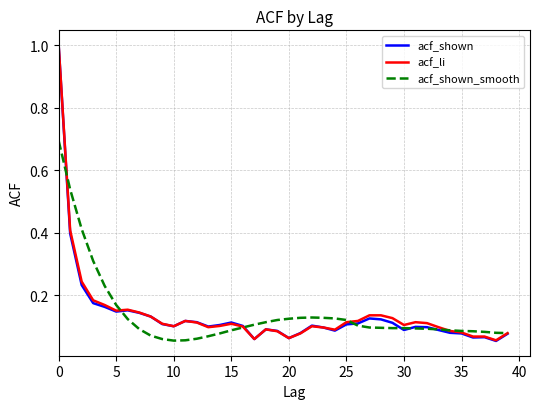

What is the maximum value shown in the chart?

1.0